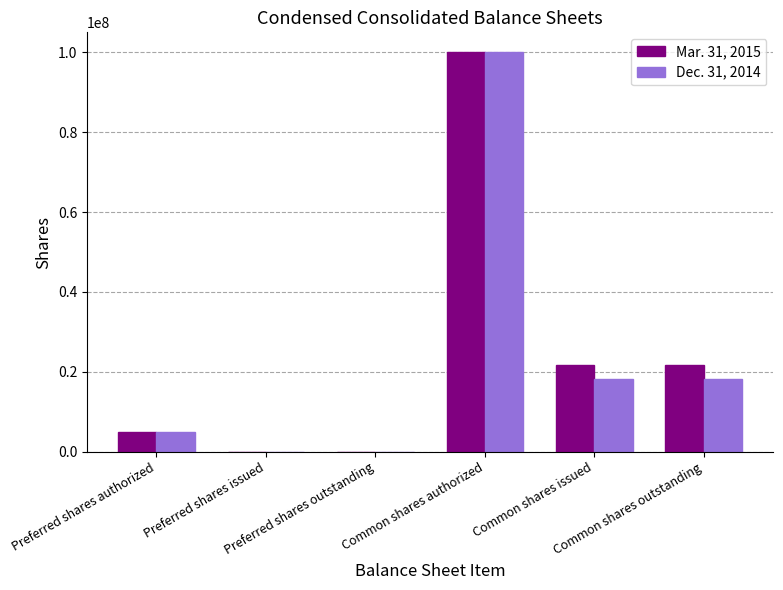

At which category is the sum across all series the highest?

Common shares authorized